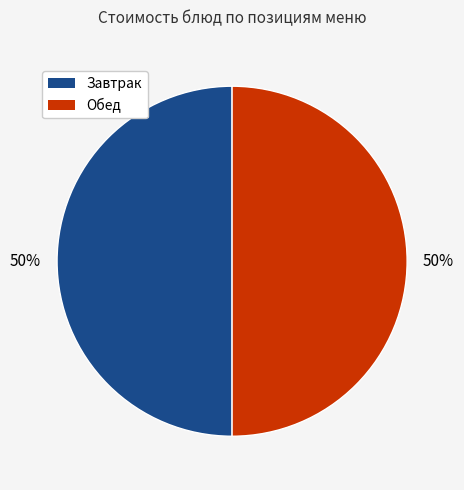

Combined, do Обед and Завтрак account for over 50%?

Yes